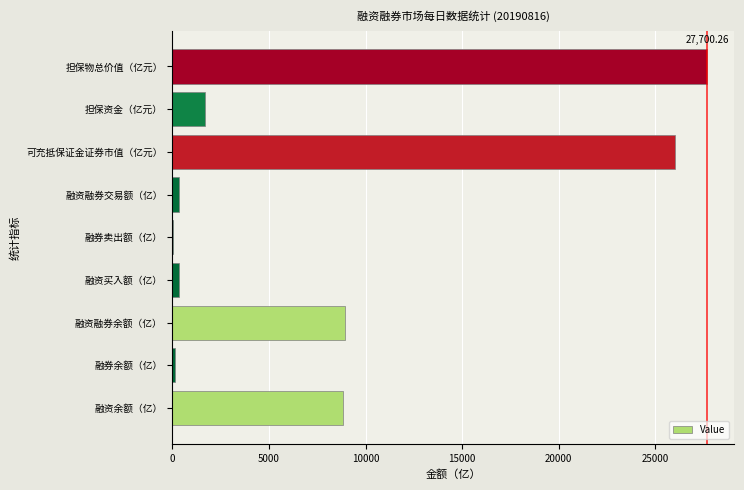

Which category has the highest value across all series?

担保物总价值（亿元）